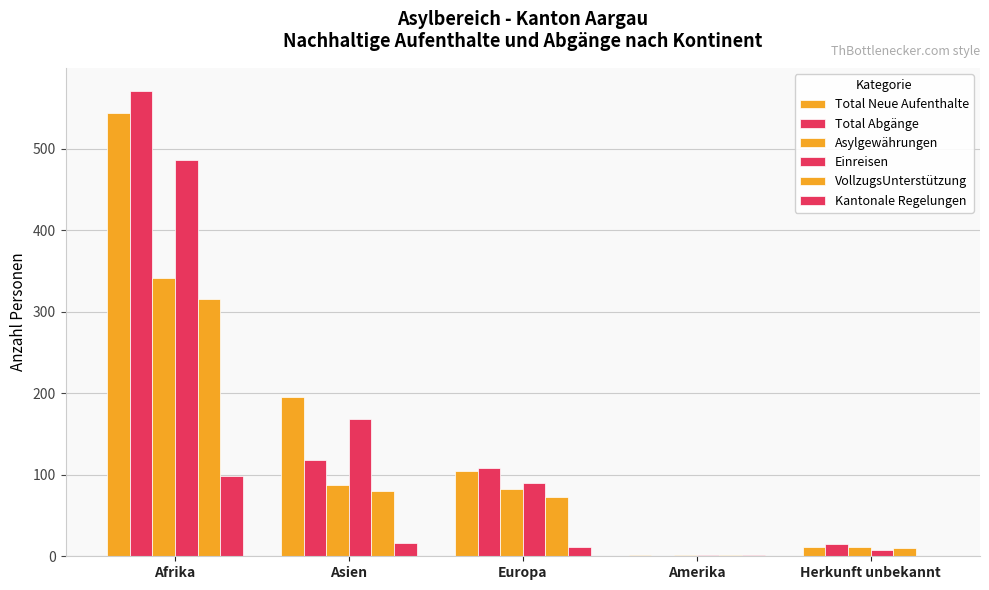

How many distinct data groups are displayed?

6